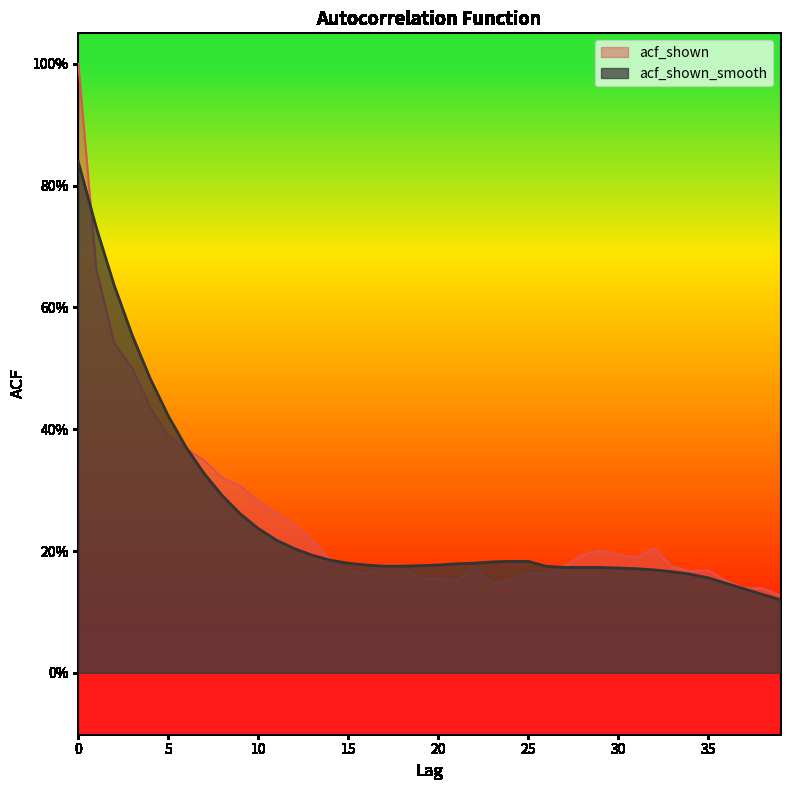

The acf_shown series shows 0.3 at 14. True or false?

False